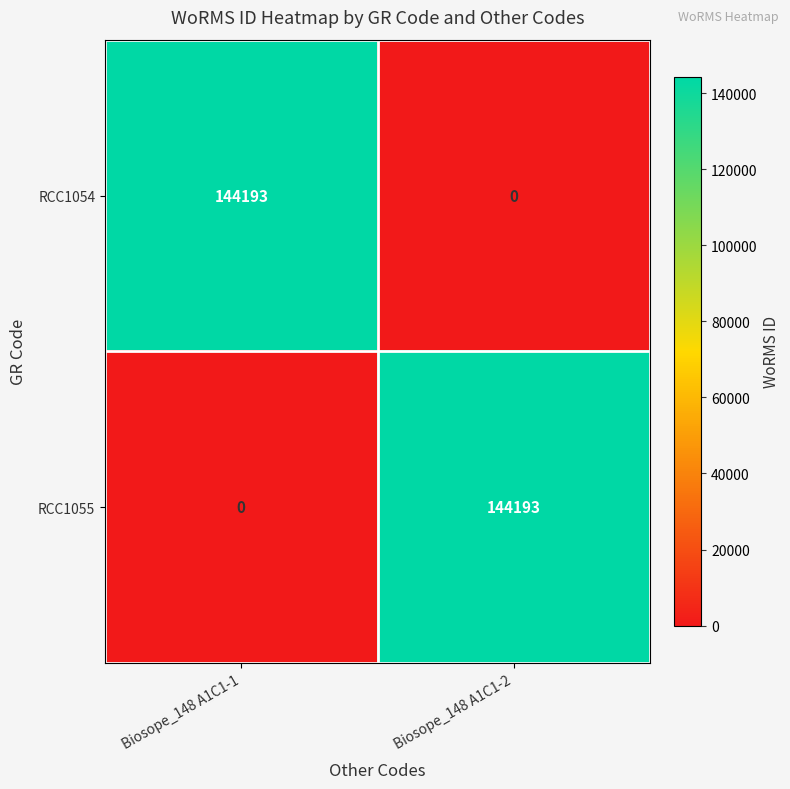

What is the difference between the highest and lowest values at Biosope_148 A1C1-2?

144193